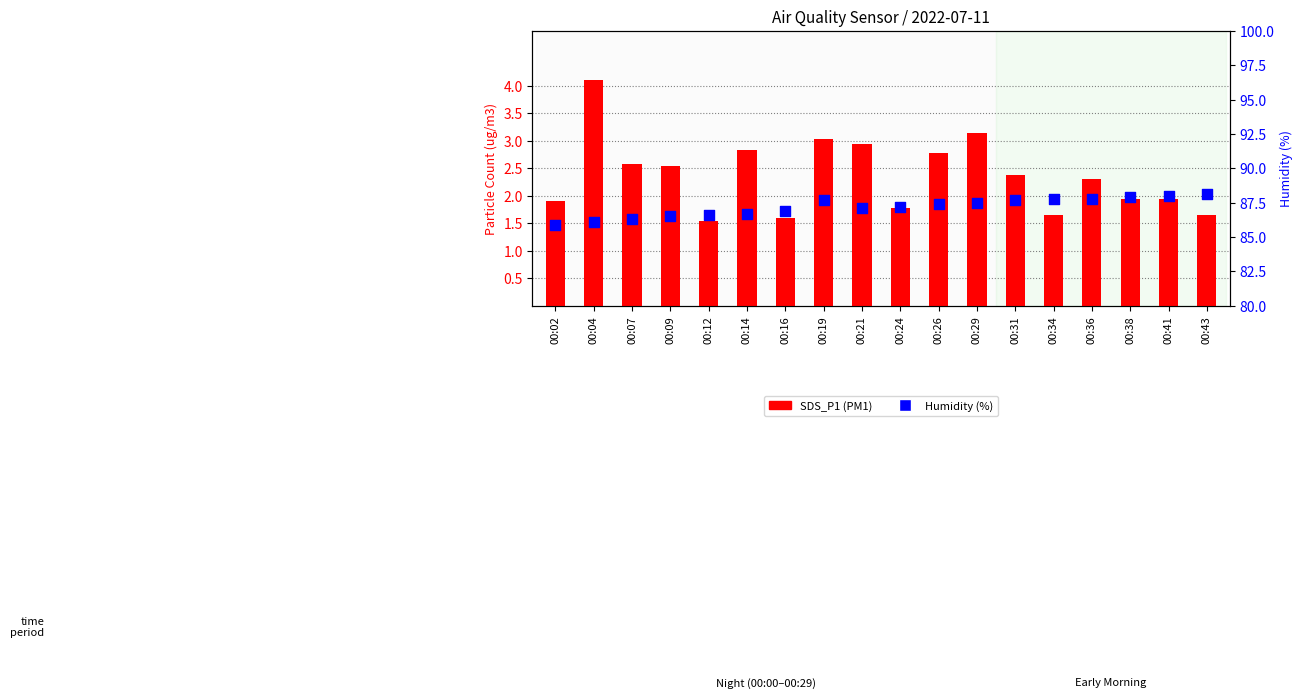

Which series has the largest total across all categories?

Humidity (%)